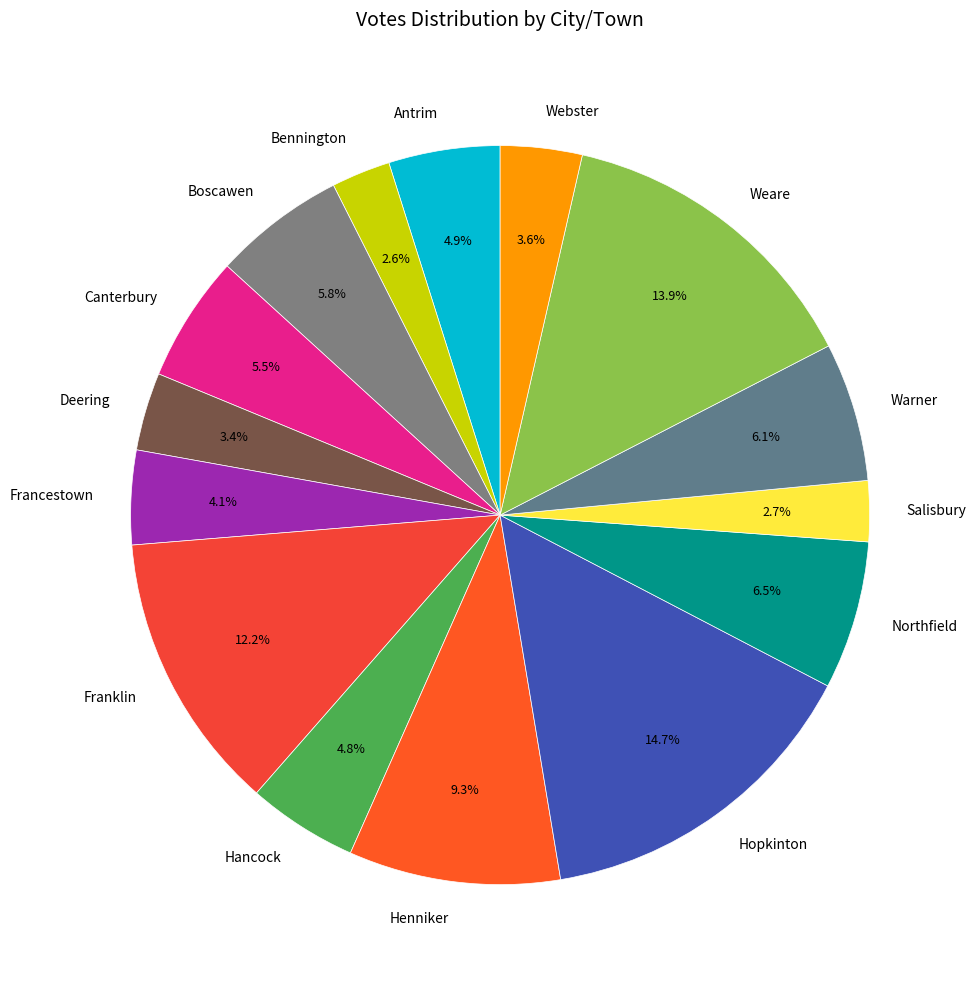

What percentage do Hancock and Boscawen together represent?

10.6%